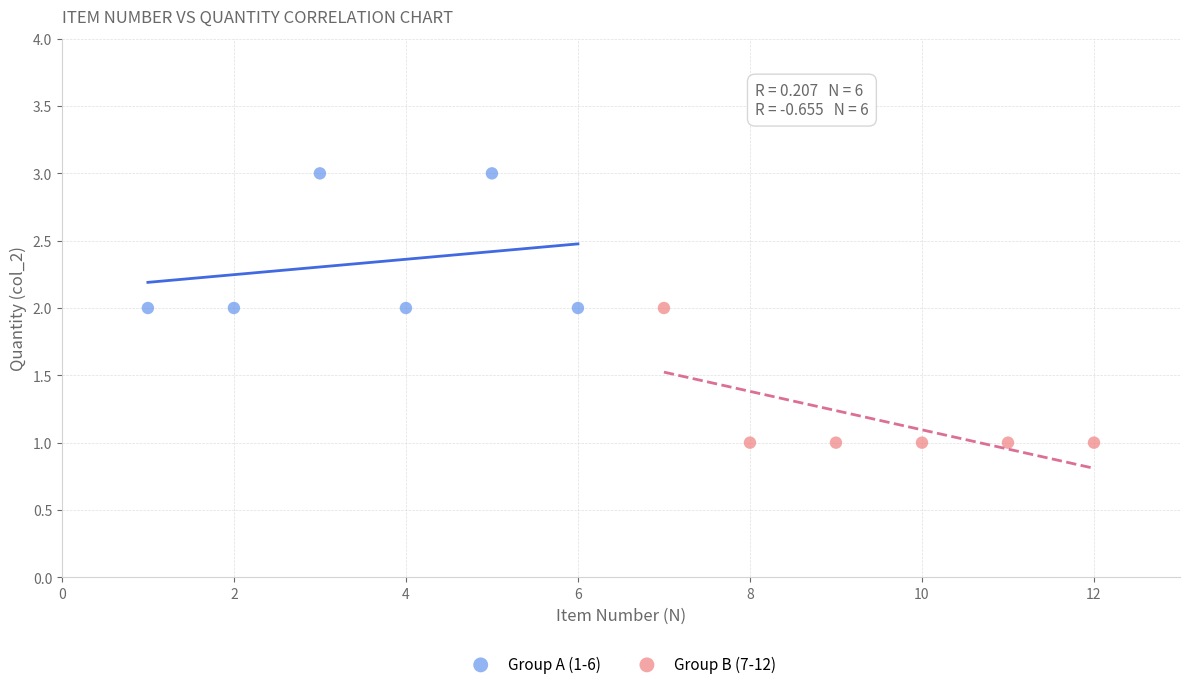

Which series contains the highest Y value?

Group A (1-6)